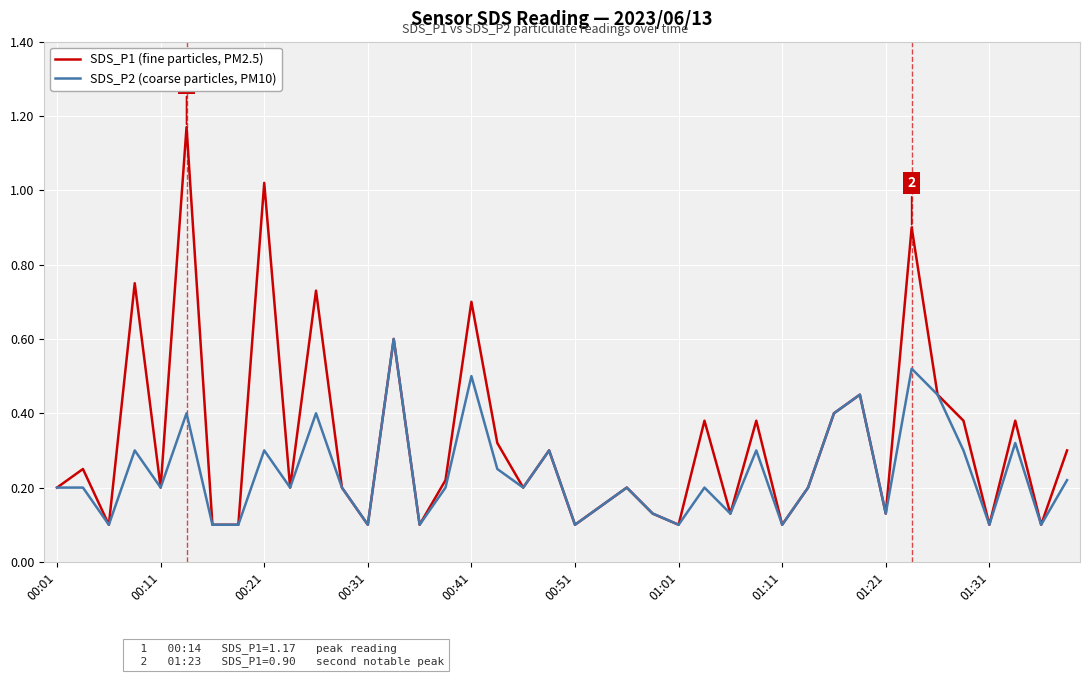

Rank the series by their maximum value, from lowest to highest.

SDS_P2 (coarse particles, PM10), SDS_P1 (fine particles, PM2.5)